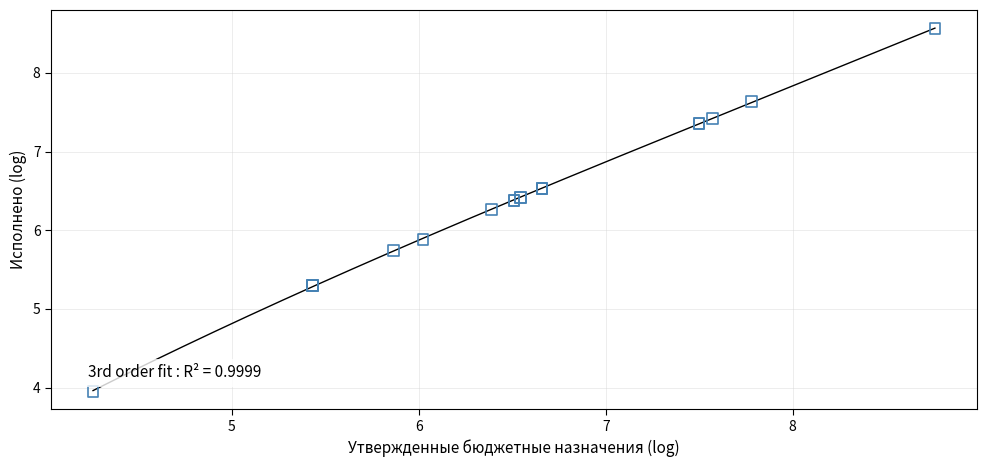

What Y value in the scatter plot is closest to 6?

5.9